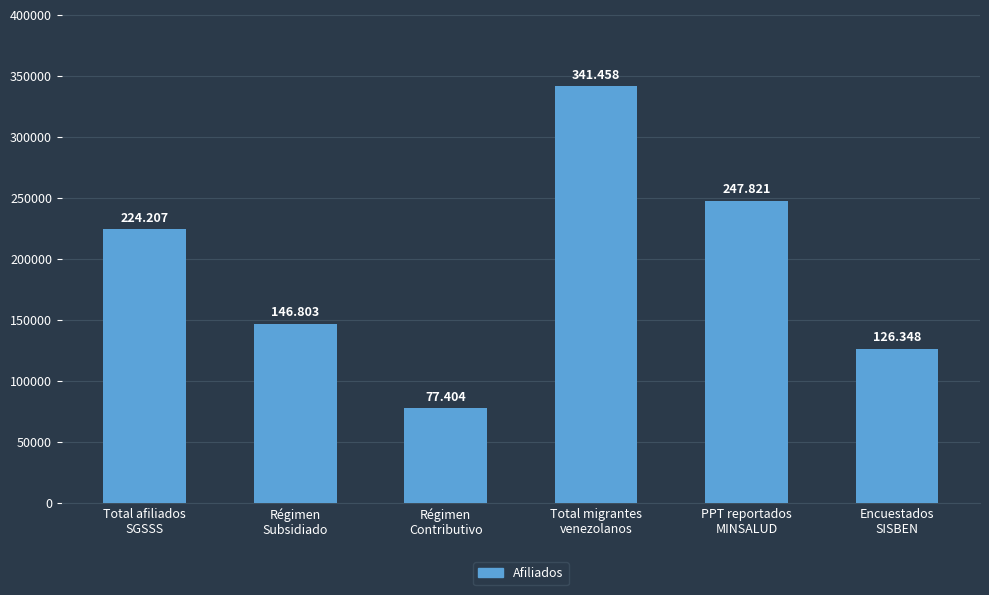

What is the maximum value shown in the chart?

341458